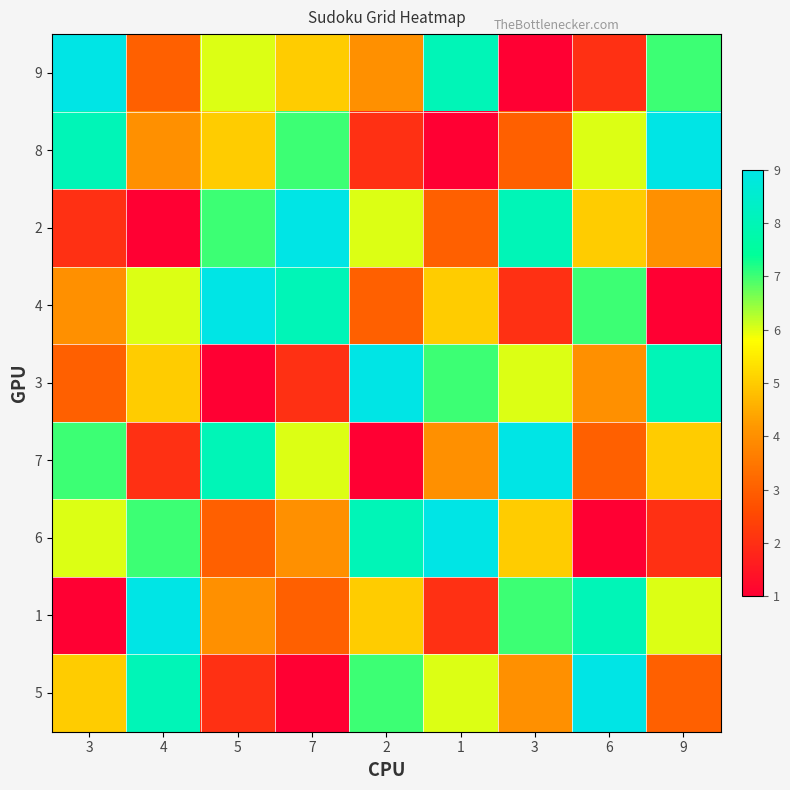

Reading left to right, transcribe all the data shown in this chart.

9: 3=9	4=3	5=6	7=5	2=4	1=8	3=1	6=2	9=7
8: 3=8	4=4	5=5	7=7	2=2	1=1	3=3	6=6	9=9
2: 3=2	4=1	5=7	7=9	2=6	1=3	3=8	6=5	9=4
4: 3=4	4=6	5=9	7=8	2=3	1=5	3=2	6=7	9=1
3: 3=3	4=5	5=1	7=2	2=9	1=7	3=6	6=4	9=8
7: 3=7	4=2	5=8	7=6	2=1	1=4	3=9	6=3	9=5
6: 3=6	4=7	5=3	7=4	2=8	1=9	3=5	6=1	9=2
1: 3=1	4=9	5=4	7=3	2=5	1=2	3=7	6=8	9=6
5: 3=5	4=8	5=2	7=1	2=7	1=6	3=4	6=9	9=3